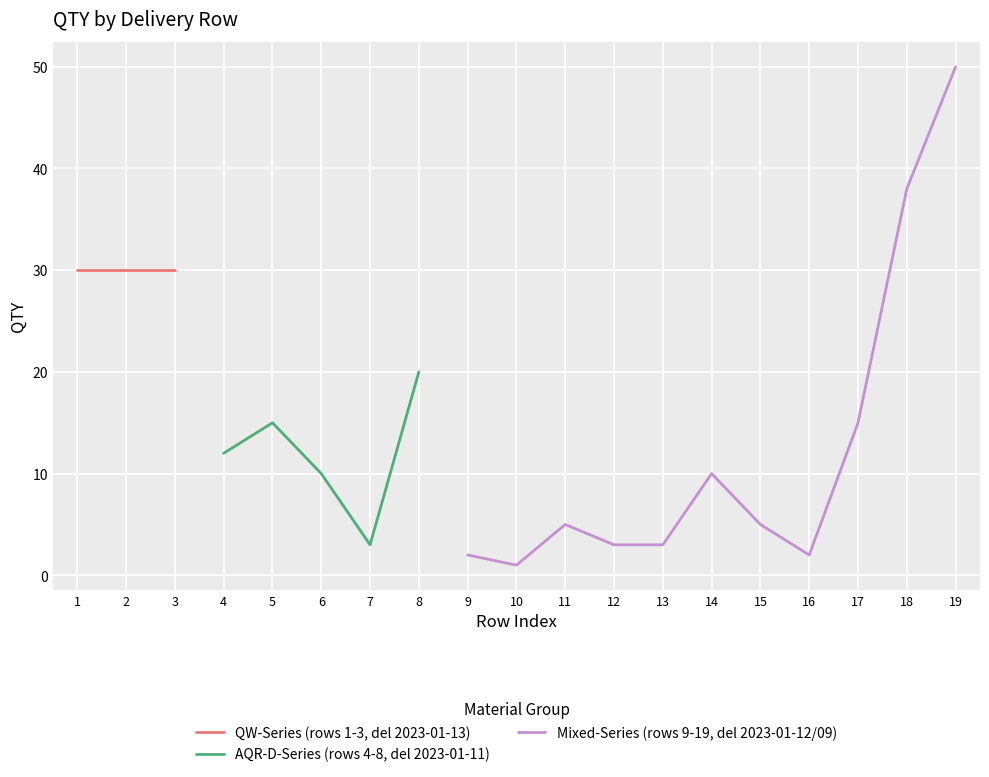

What is the smallest value displayed?

1